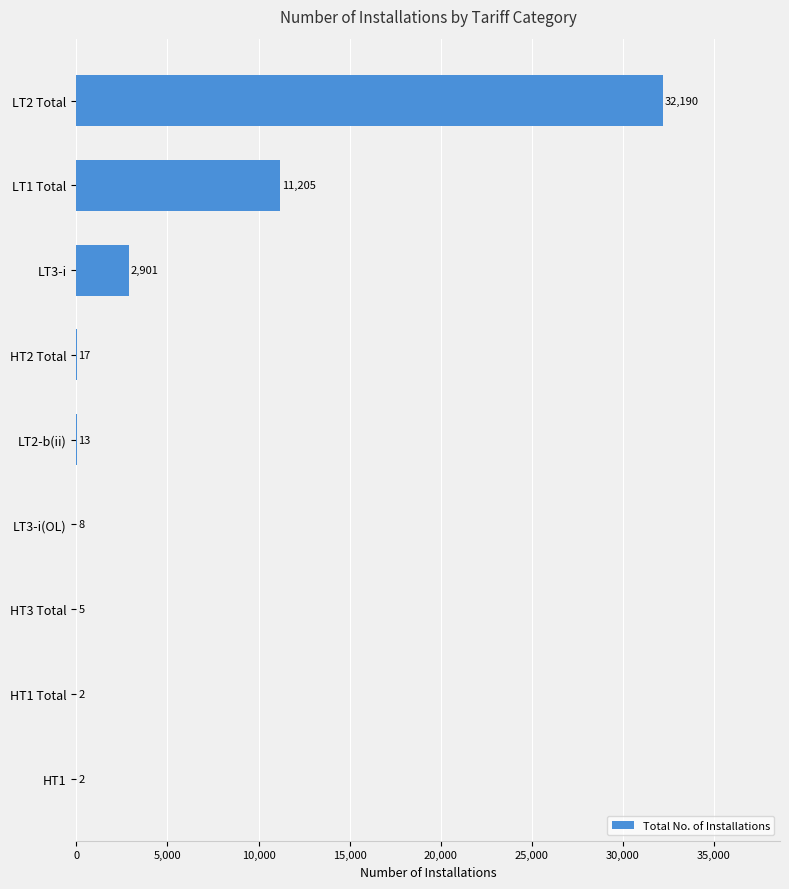

Which category has the highest value across all series?

LT2 Total